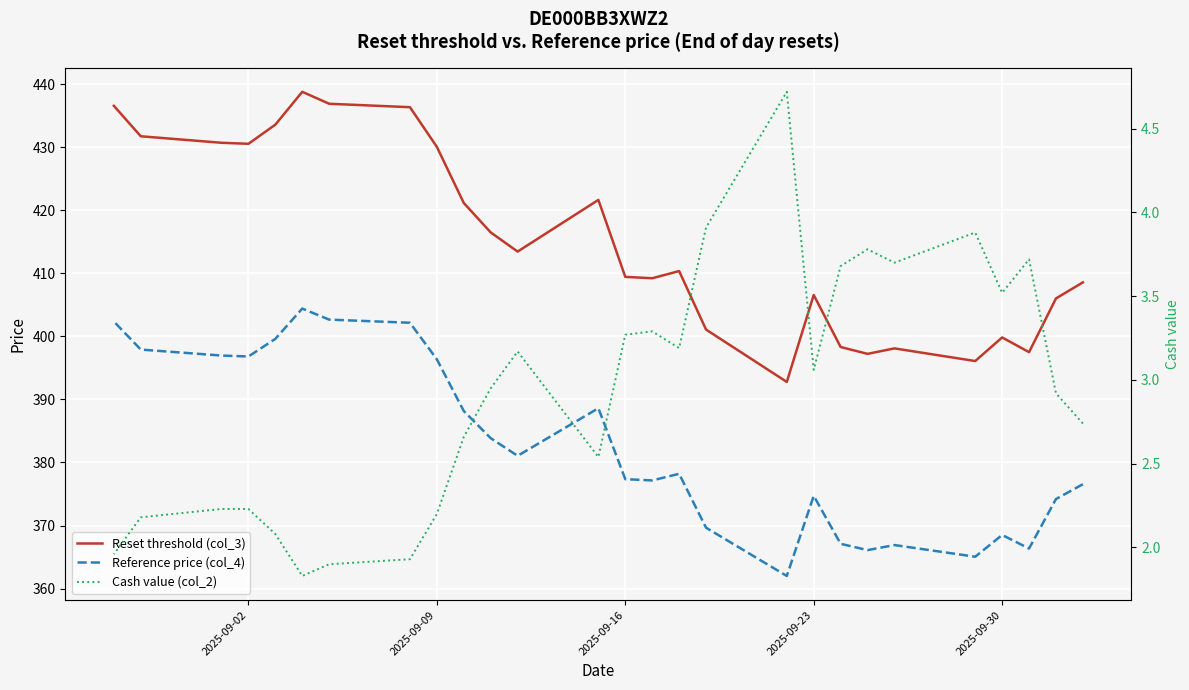

True or false: Reference price (col_4) and Reset threshold (col_3) intersect in this chart.

False